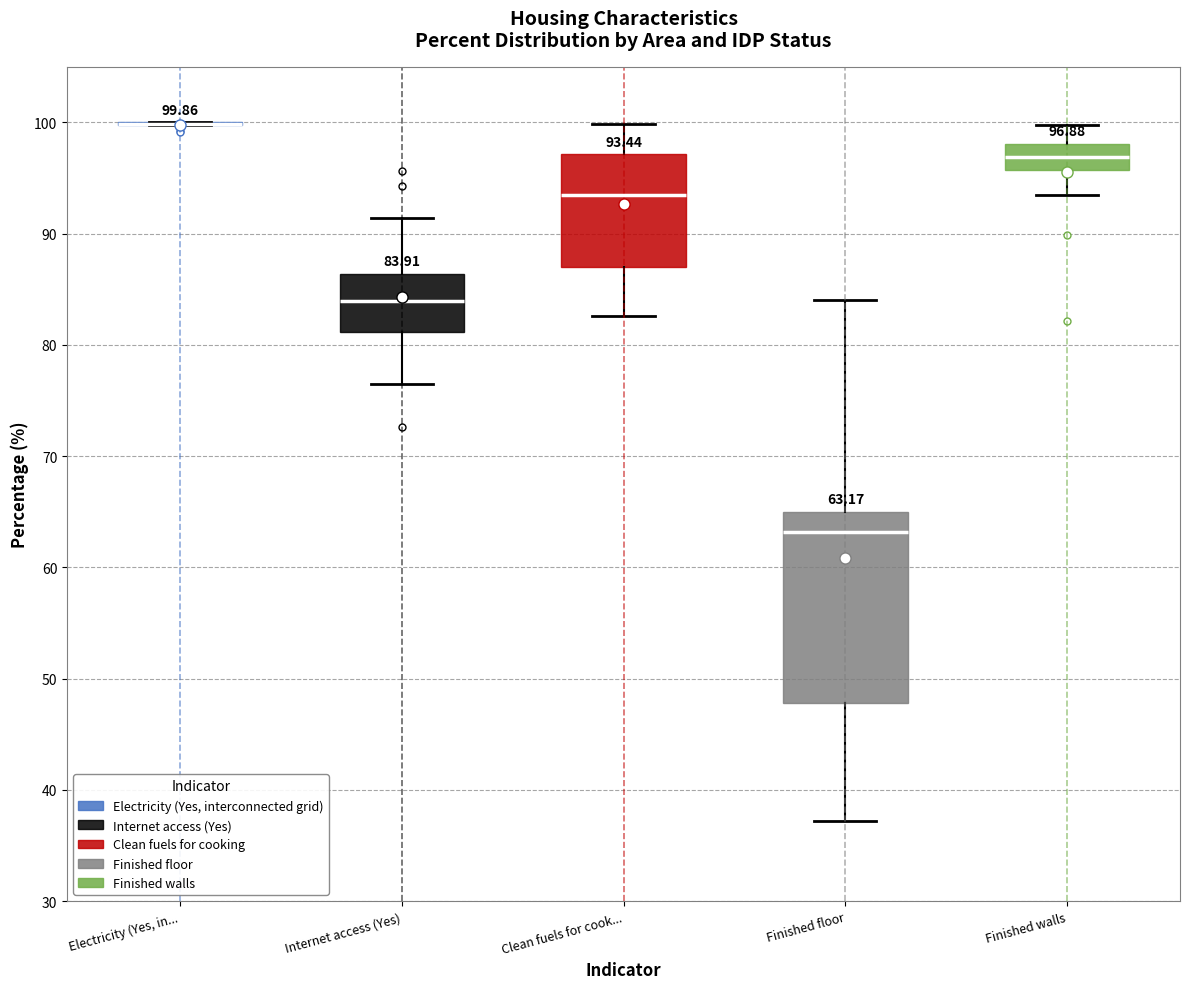

Comparing the boxes themselves (not the whiskers), which one is the tallest?

Finished floor